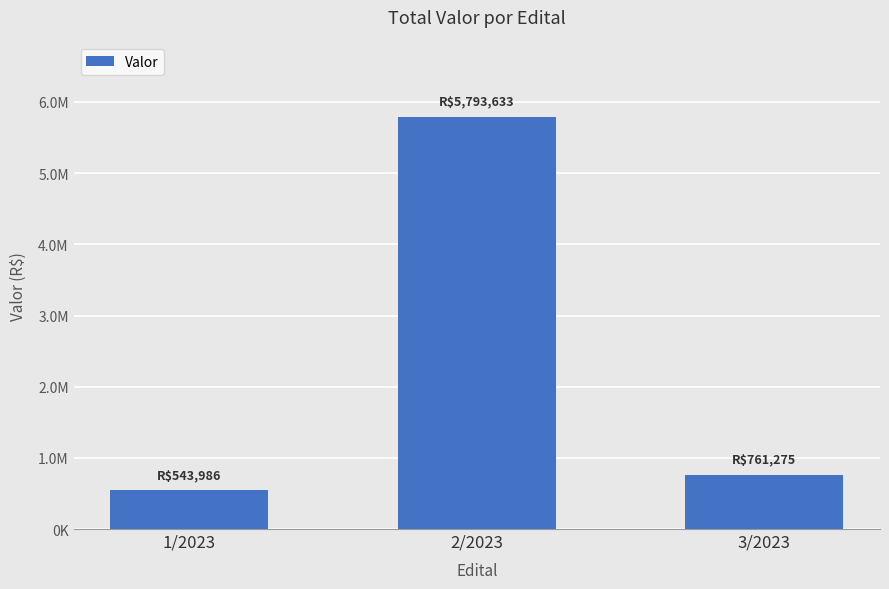

Does the chart contain stacked bars?

No